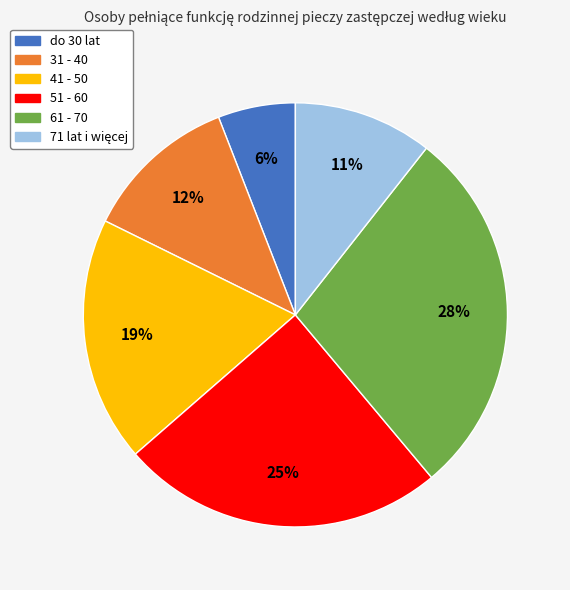

Between 31 - 40 and do 30 lat, which is larger?

31 - 40